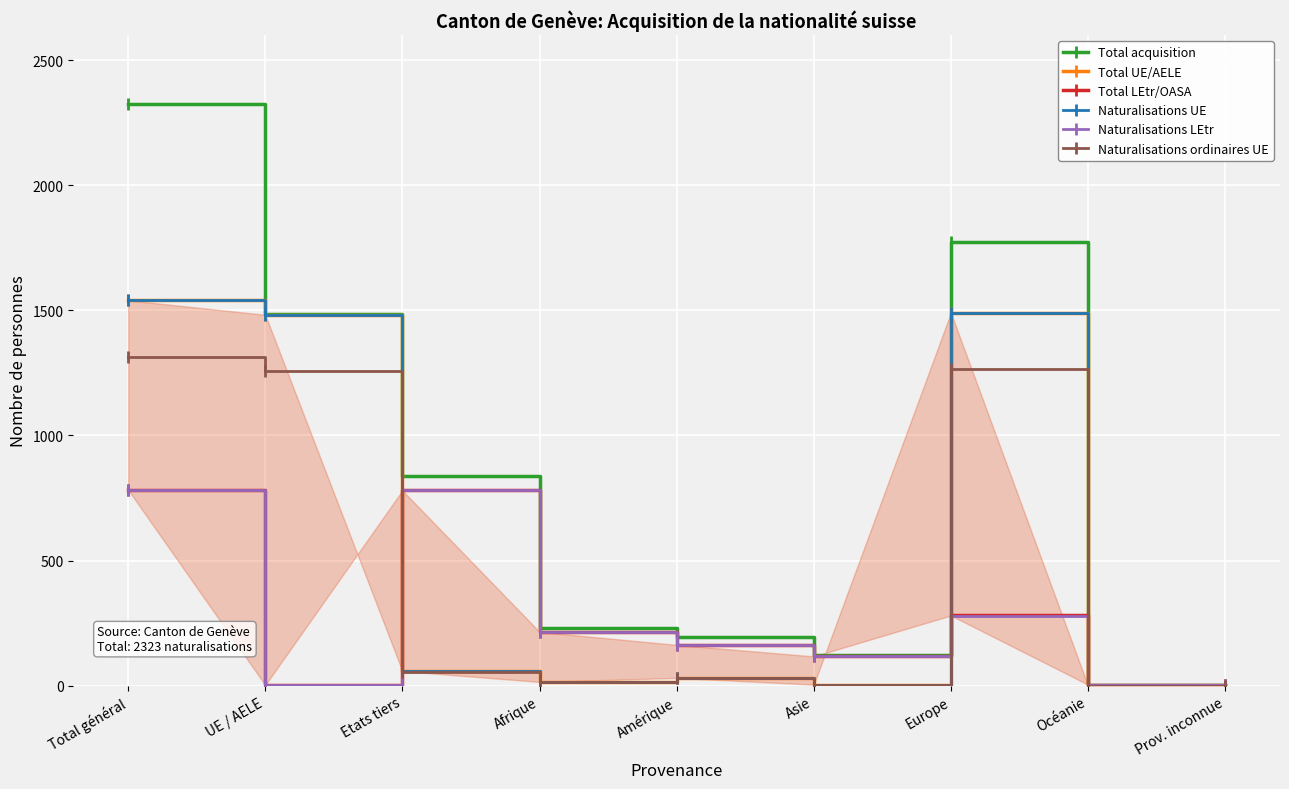

Reading left to right, transcribe all the data shown in this chart.

Total acquisition: 2323	1485	838	230	194	121	1771	4	3
Total UE/AELE: 1540	1482	58	15	31	4	1490	0	0
Total LEtr/OASA: 783	3	780	215	163	117	281	4	3
Naturalisations UE: 1540	1482	58	15	31	4	1490	0	0
Naturalisations LEtr: 782	2	780	215	163	117	280	4	3
Naturalisations ordinaires UE: 1313	1258	55	14	30	3	1266	0	0